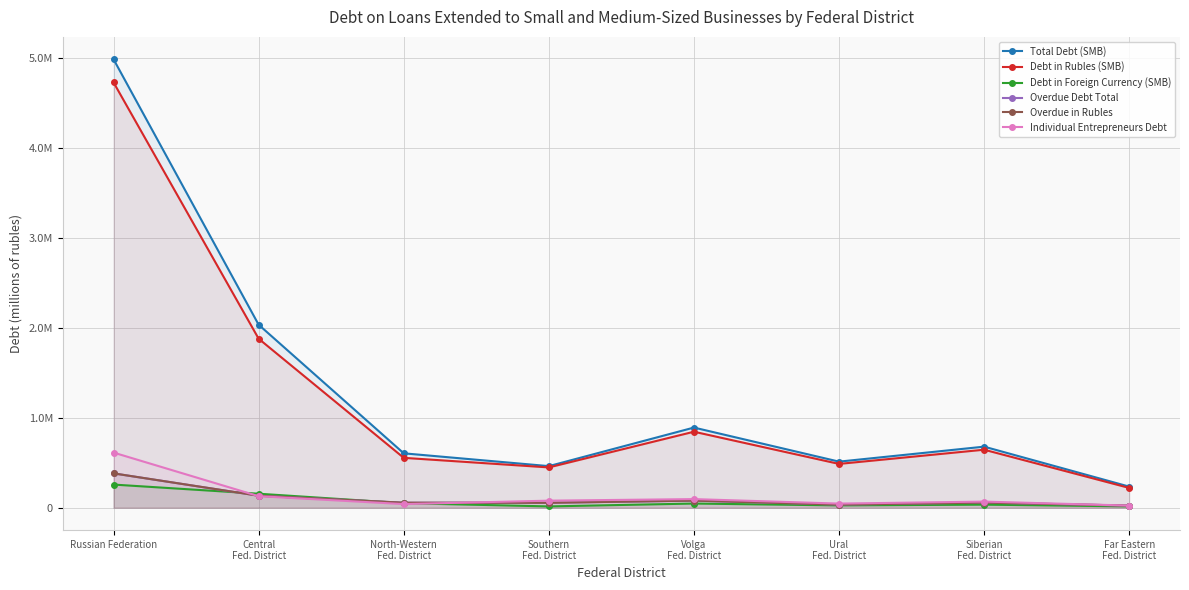

What is the greatest value displayed?

4986418